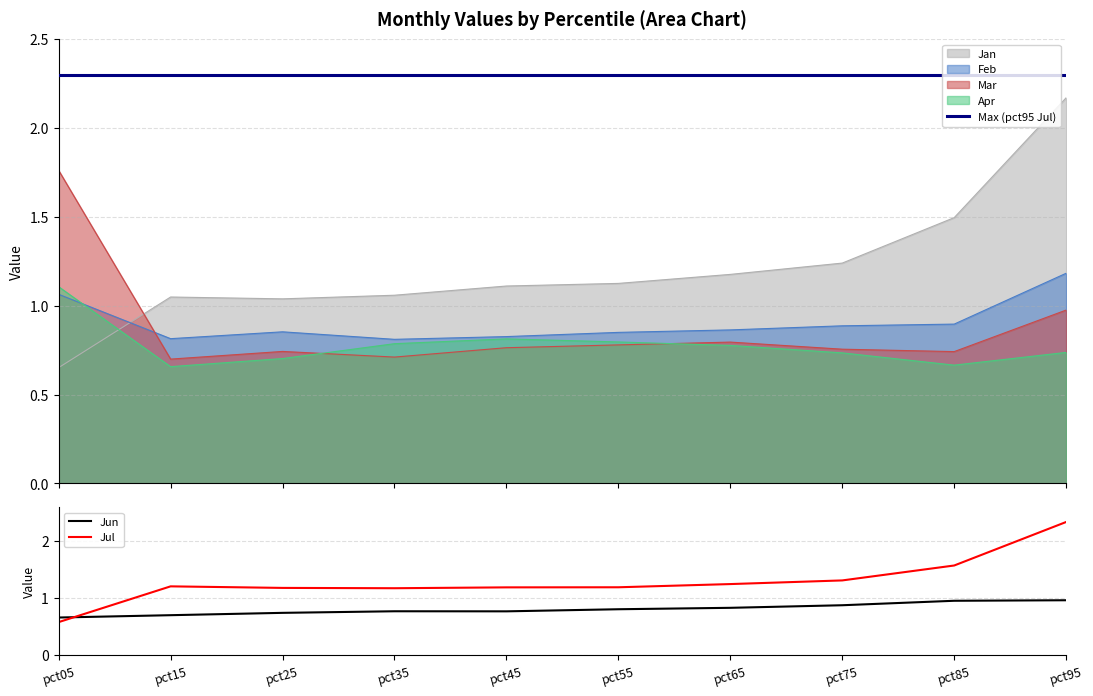

What is the minimum value shown in the chart?

0.6